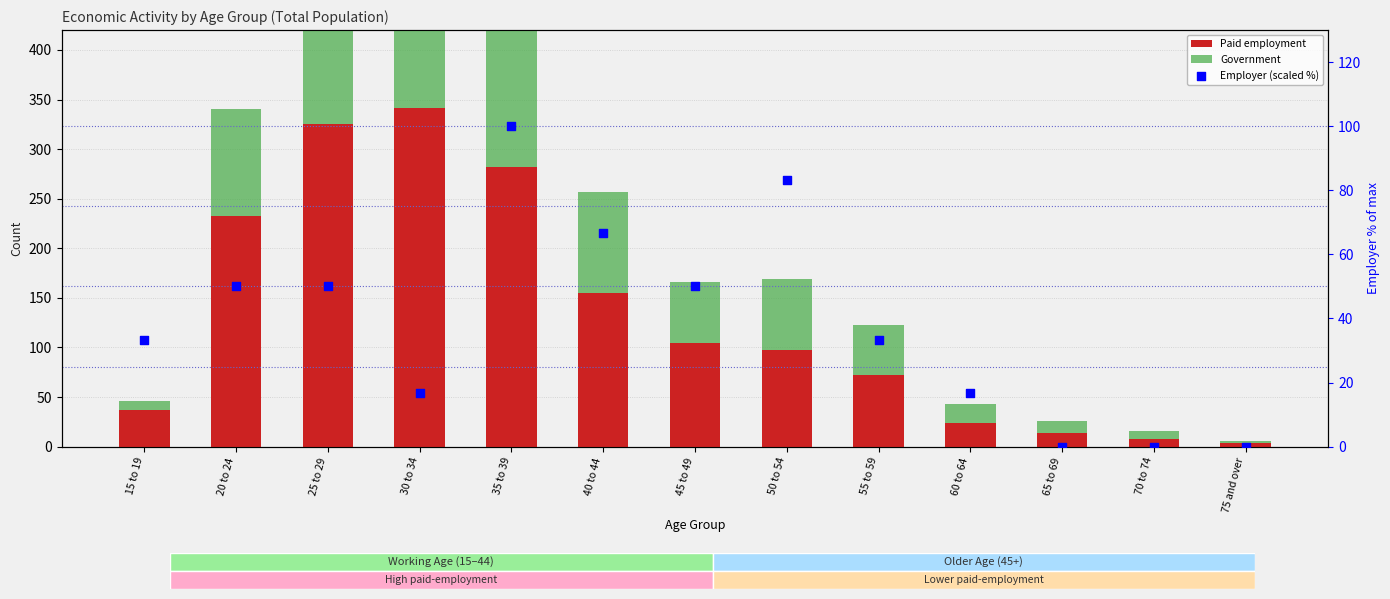

Which series has the largest Y range (max minus min)?

Paid employment